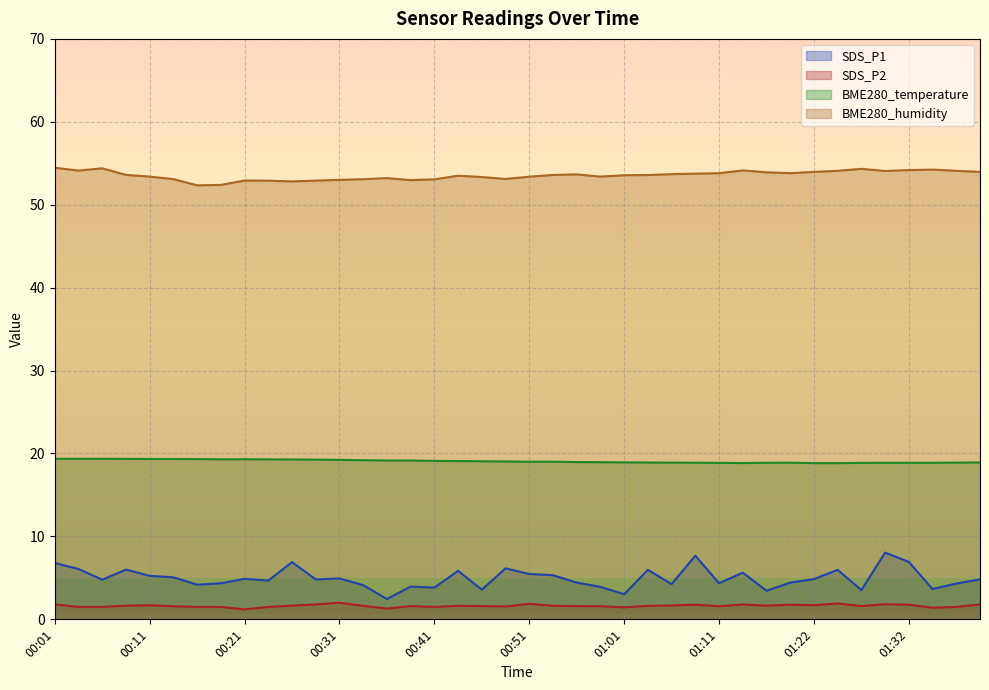

Where does the BME280_humidity series first go above 53?

00:01